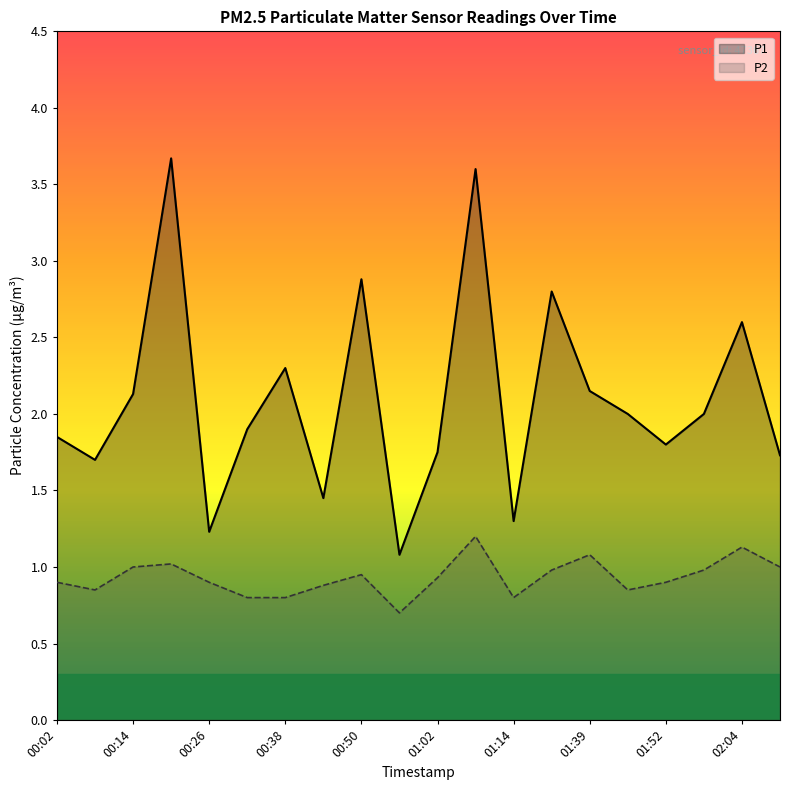

True or false: P1 and P2 intersect in this chart.

False